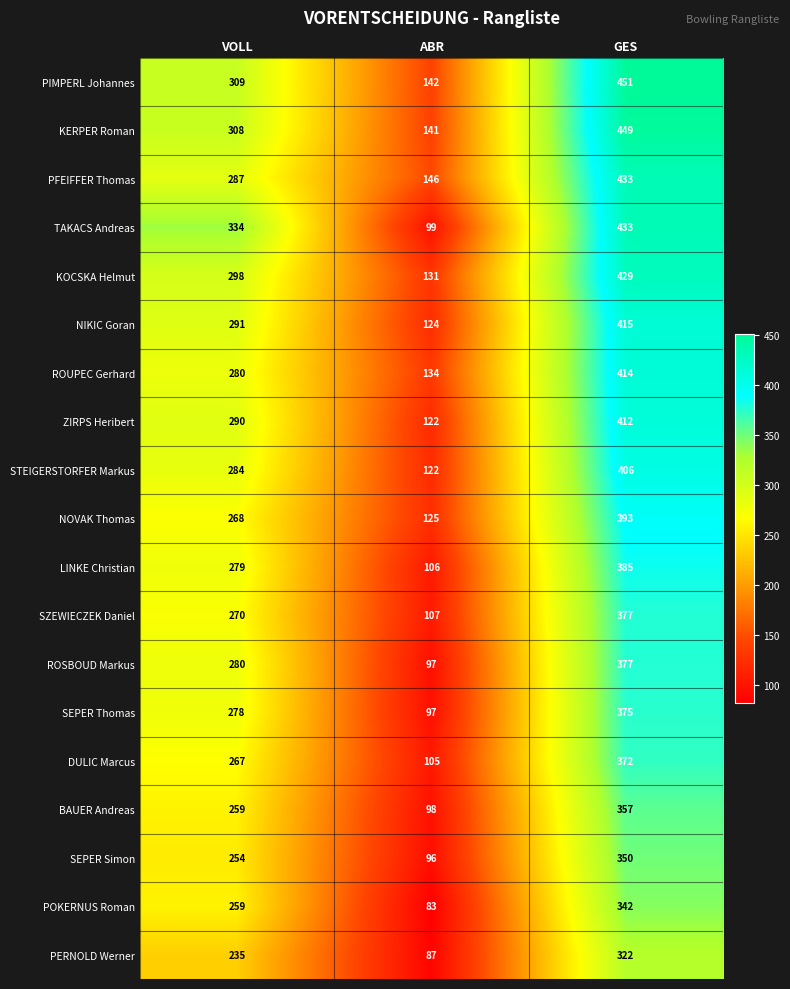

List the labels in order of BAUER Andreas value, largest first.

GES, VOLL, ABR